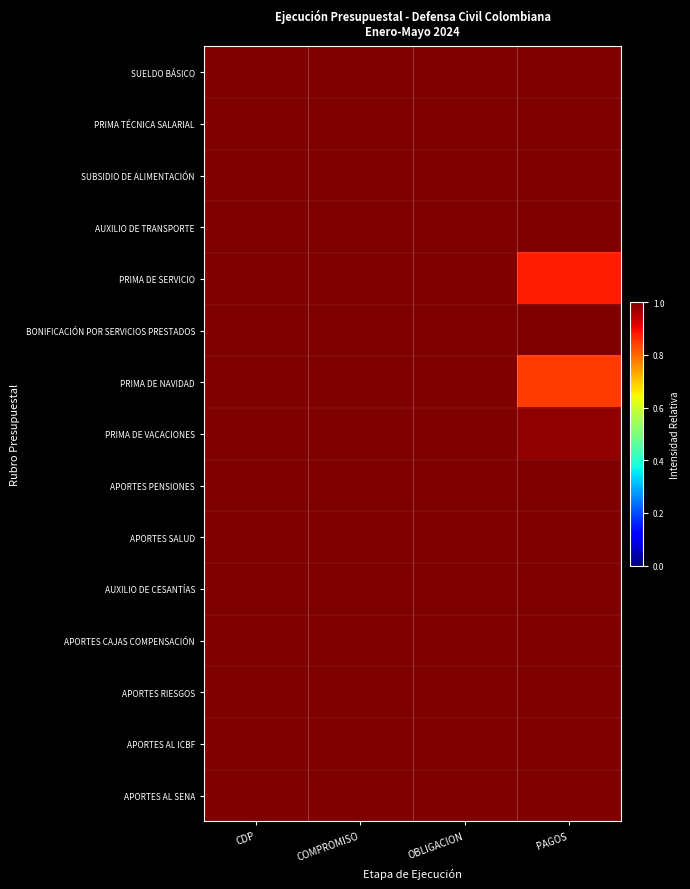

Reading right to left, list all the values displayed in this chart.

SUELDO BÁSICO: PAGOS=1.0	OBLIGACION=1.0	COMPROMISO=1.0	CDP=1.0
PRIMA TÉCNICA SALARIAL: PAGOS=1.0	OBLIGACION=1.0	COMPROMISO=1.0	CDP=1.0
SUBSIDIO DE ALIMENTACIÓN: PAGOS=1.0	OBLIGACION=1.0	COMPROMISO=1.0	CDP=1.0
AUXILIO DE TRANSPORTE: PAGOS=1.0	OBLIGACION=1.0	COMPROMISO=1.0	CDP=1.0
PRIMA DE SERVICIO: PAGOS=0.9	OBLIGACION=1.0	COMPROMISO=1.0	CDP=1.0
BONIFICACIÓN POR SERVICIOS PRESTADOS: PAGOS=1.0	OBLIGACION=1.0	COMPROMISO=1.0	CDP=1.0
PRIMA DE NAVIDAD: PAGOS=0.8	OBLIGACION=1.0	COMPROMISO=1.0	CDP=1.0
PRIMA DE VACACIONES: PAGOS=1.0	OBLIGACION=1.0	COMPROMISO=1.0	CDP=1.0
APORTES PENSIONES: PAGOS=1.0	OBLIGACION=1.0	COMPROMISO=1.0	CDP=1.0
APORTES SALUD: PAGOS=1.0	OBLIGACION=1.0	COMPROMISO=1.0	CDP=1.0
AUXILIO DE CESANTÍAS: PAGOS=1.0	OBLIGACION=1.0	COMPROMISO=1.0	CDP=1.0
APORTES CAJAS COMPENSACIÓN: PAGOS=1.0	OBLIGACION=1.0	COMPROMISO=1.0	CDP=1.0
APORTES RIESGOS: PAGOS=1.0	OBLIGACION=1.0	COMPROMISO=1.0	CDP=1.0
APORTES AL ICBF: PAGOS=1.0	OBLIGACION=1.0	COMPROMISO=1.0	CDP=1.0
APORTES AL SENA: PAGOS=1.0	OBLIGACION=1.0	COMPROMISO=1.0	CDP=1.0